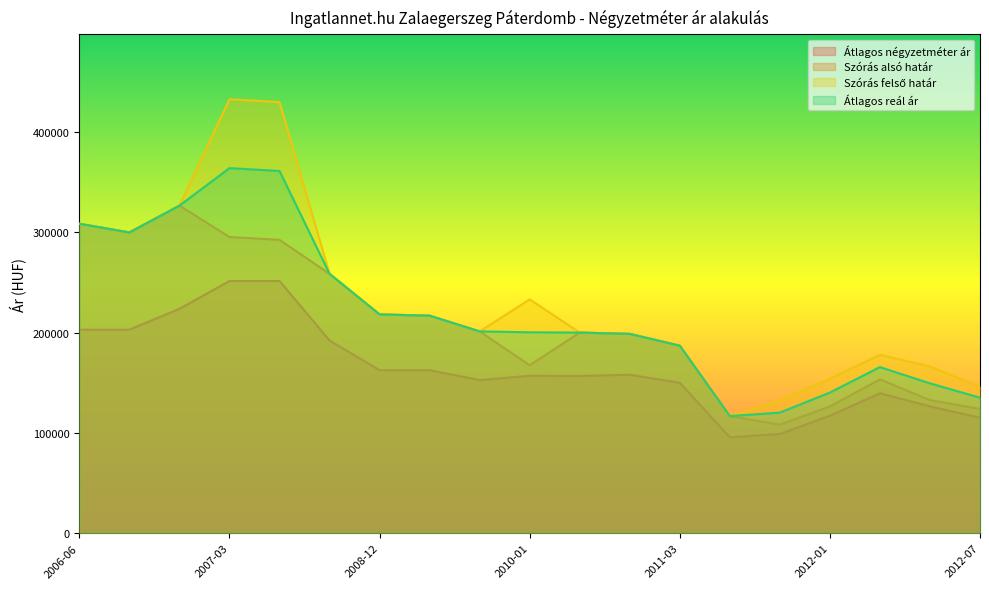

What is the approximate value of Átlagos reál ár at 2012-03?

165609